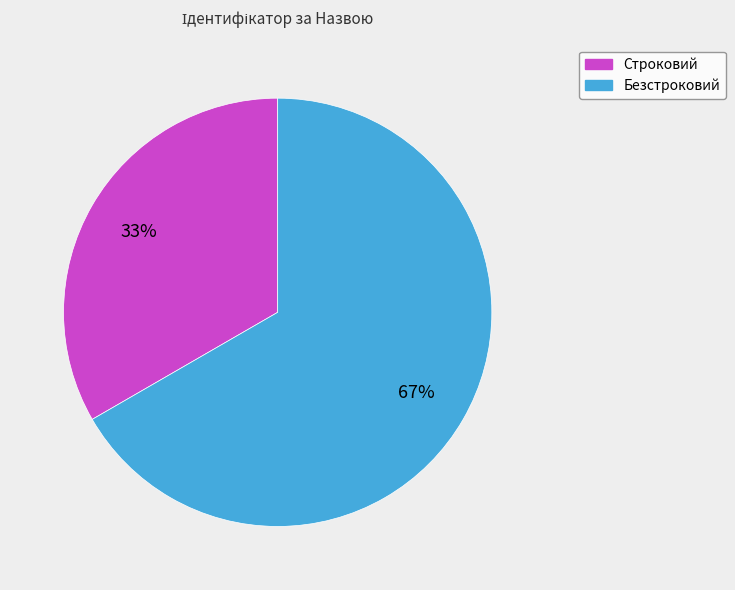

Which category has the biggest portion of the pie?

Безстроковий